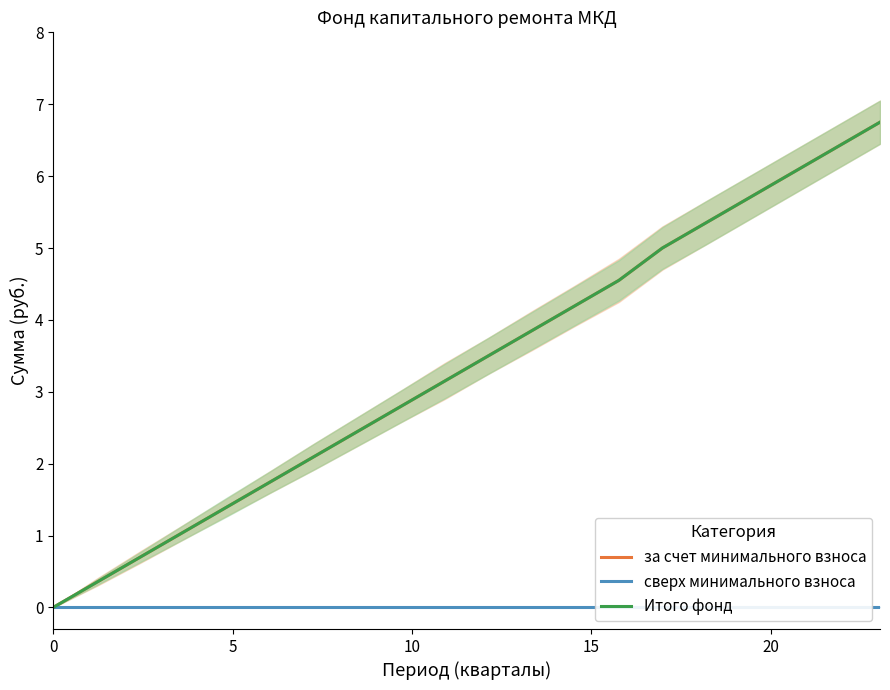

Count the number of categories in the chart.

20